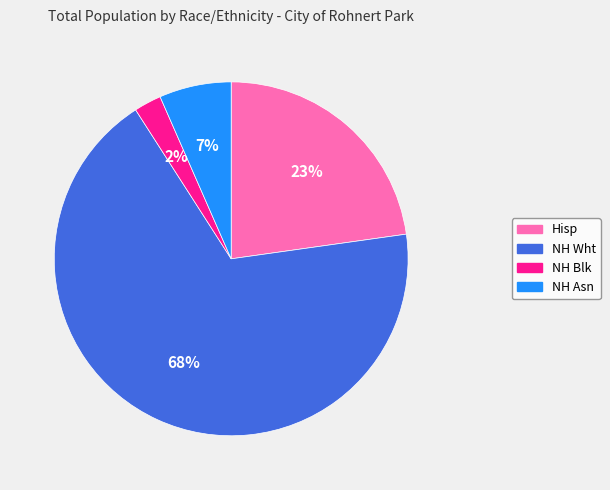

True or false: NH Wht accounts for 80% of the total.

False